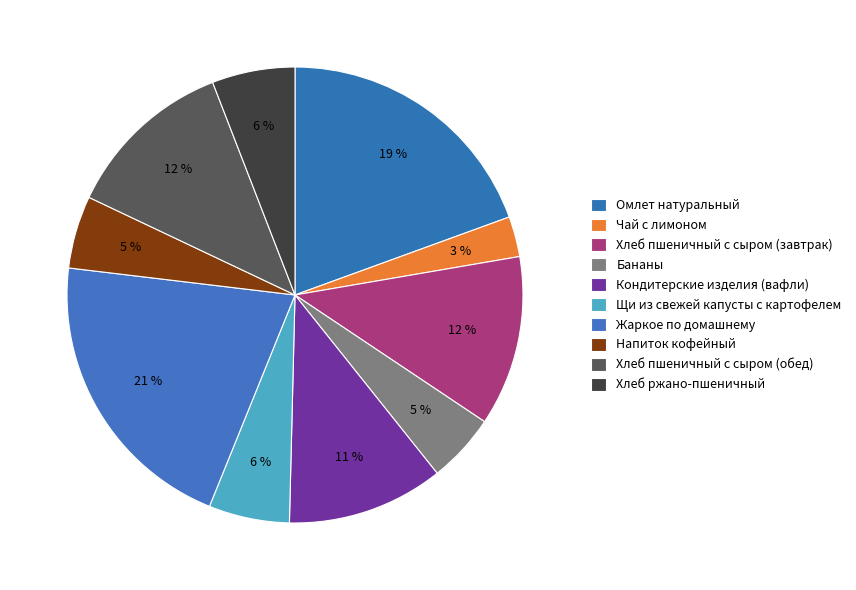

Is the sum of Жаркое по домашнему and Хлеб ржано-пшеничный greater than half?

No